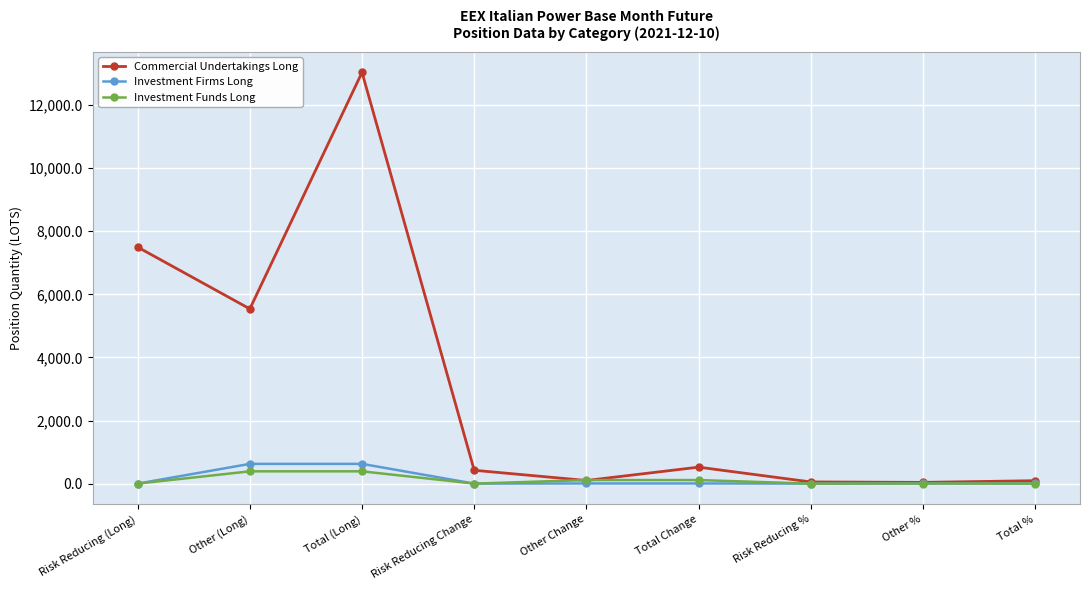

Where is the first local maximum for Commercial Undertakings Long?

Total (Long)